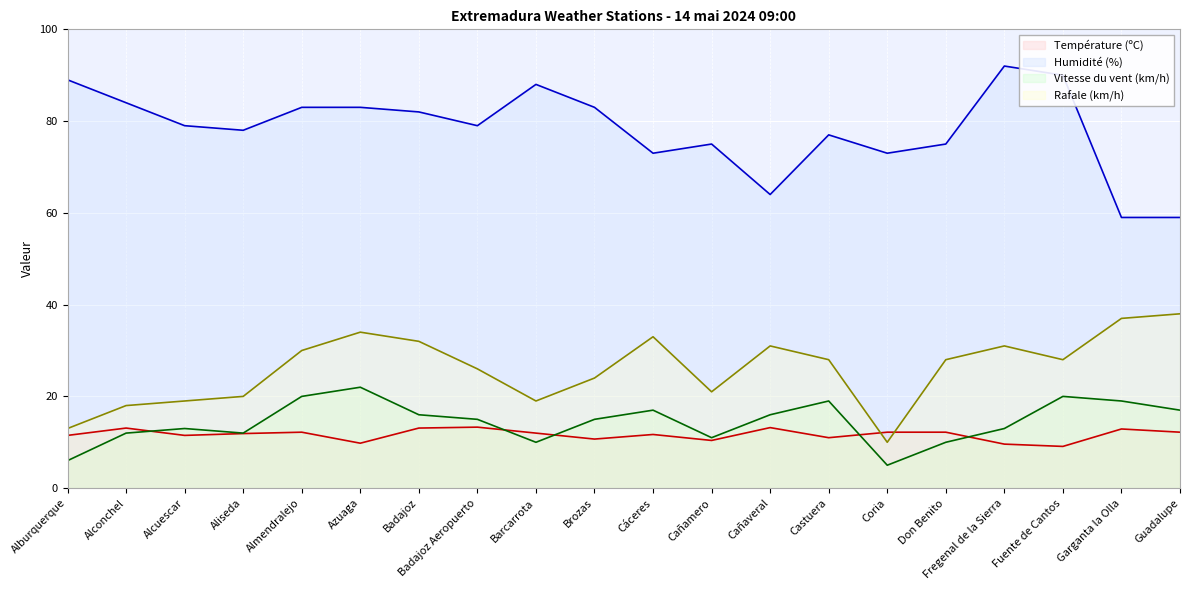

At which category does the chart reach its minimum across all series?

Coria